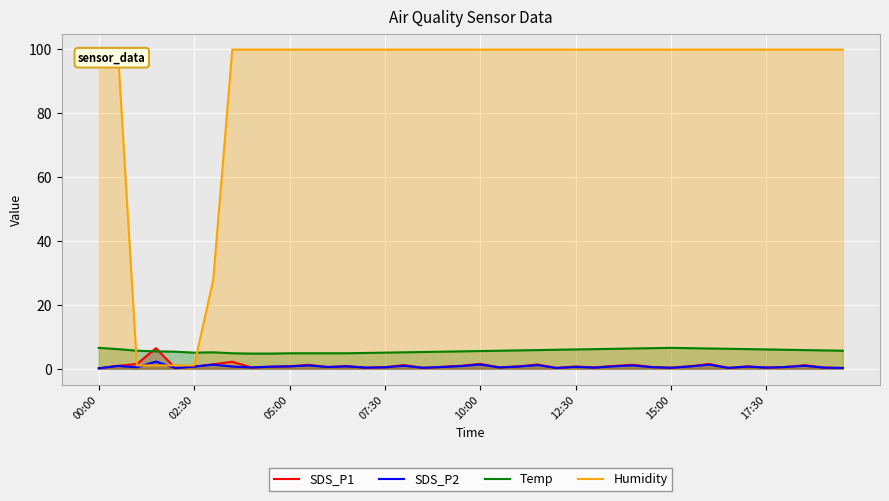

Between 22 and 37, which series saw the biggest shift?

SDS_P1